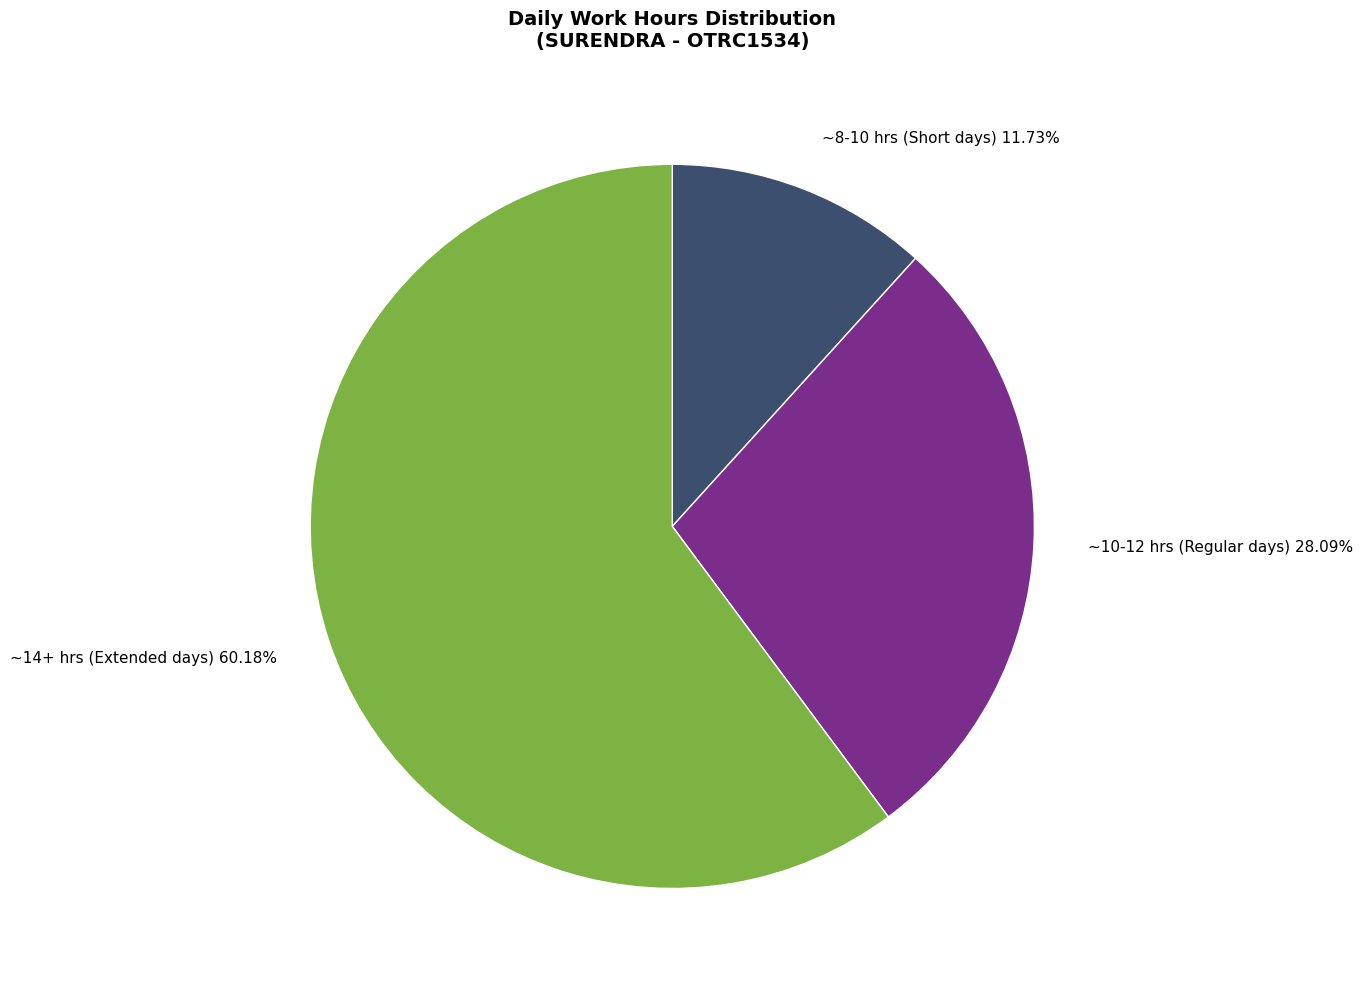

To the nearest percent, what is the average slice percentage?

33%